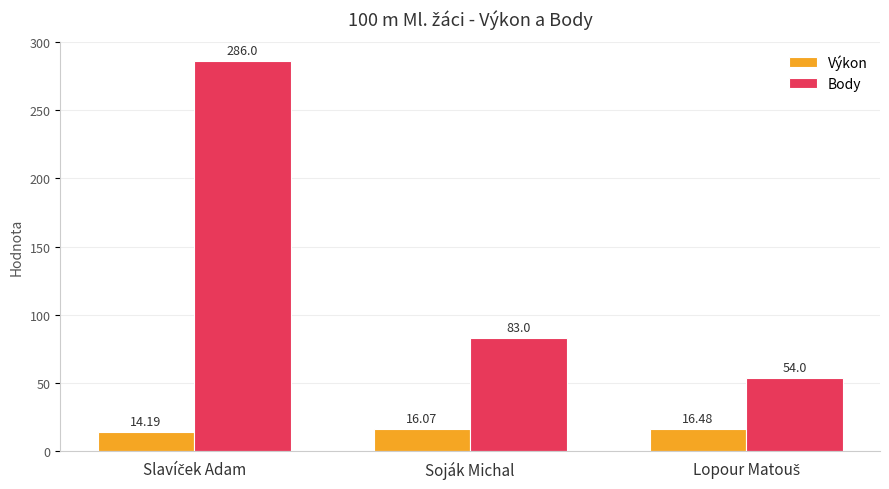

What is the minimum value shown in the chart?

14.2